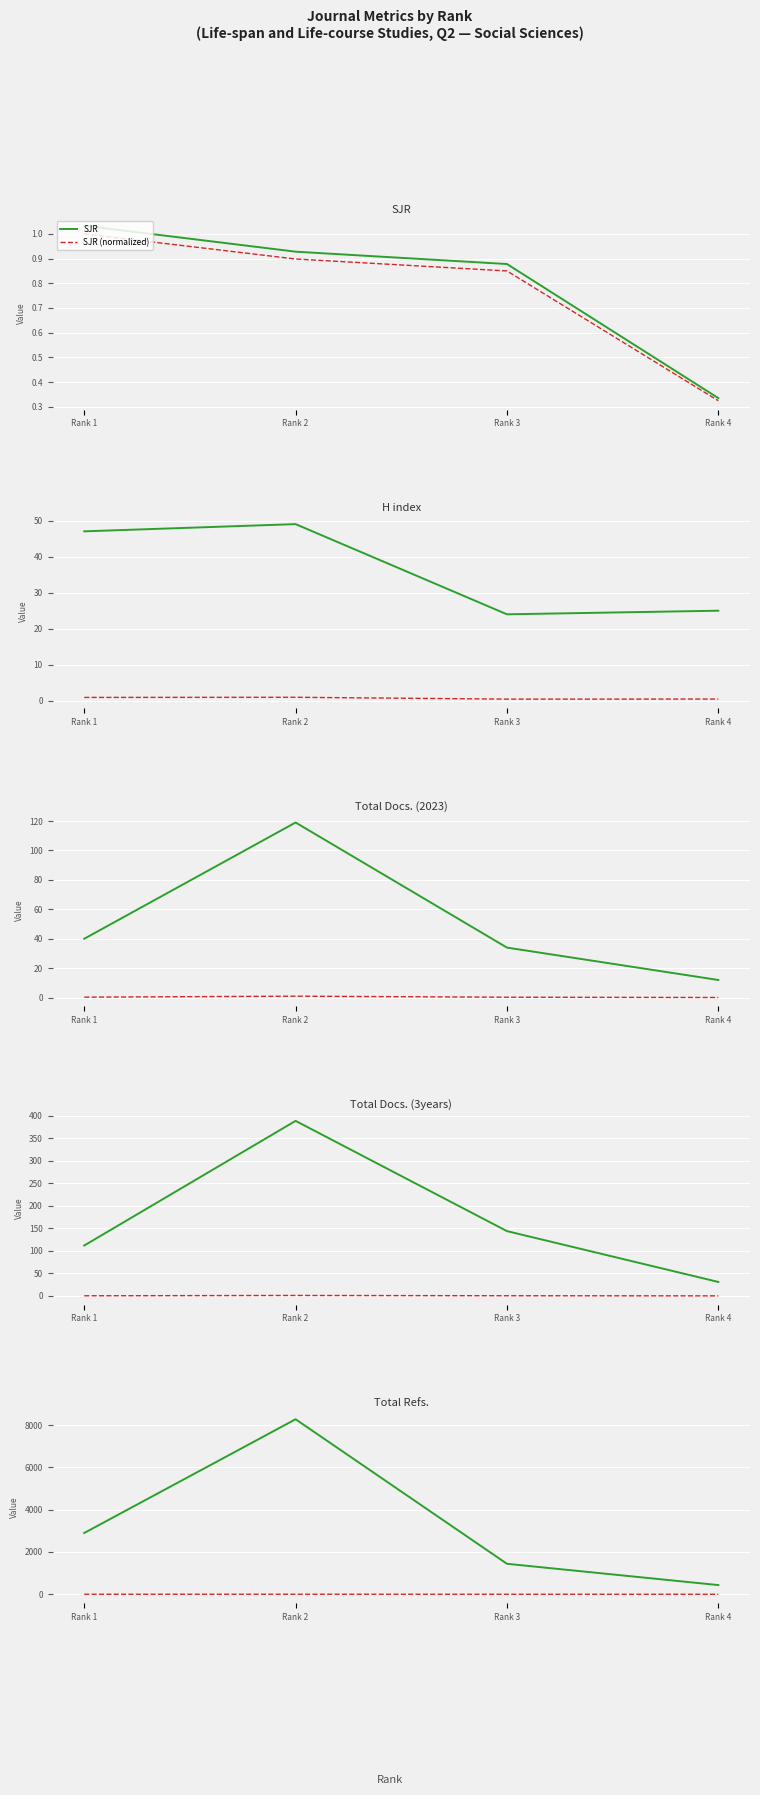

At which category does H index reach its first local valley?

Rank 3